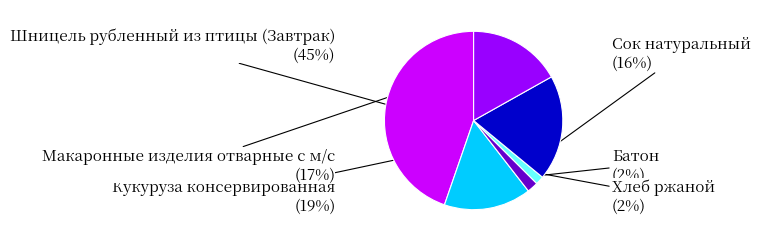

What is the largest slice in the pie chart?

Шницель рубленный из птицы (Завтрак)